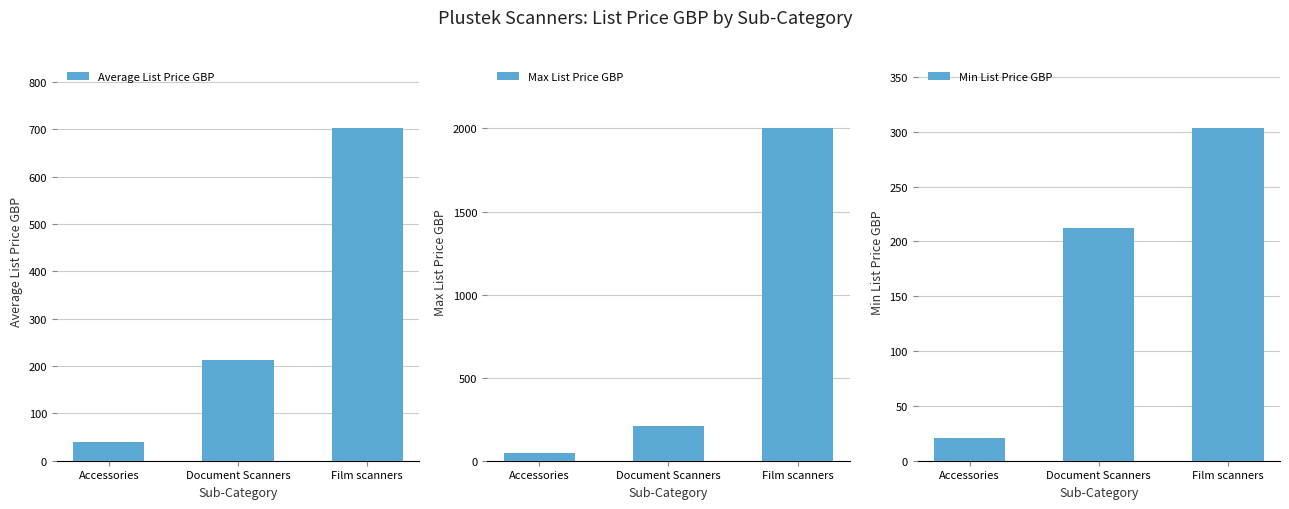

The Min List Price GBP series shows 212.0 at Document Scanners. True or false?

True